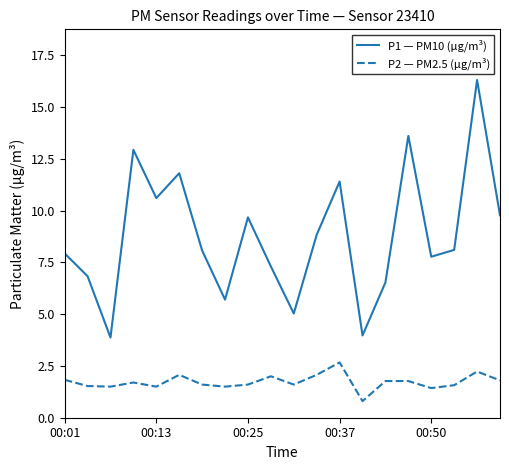

Does the chart display data point markers on the line(s)?

No